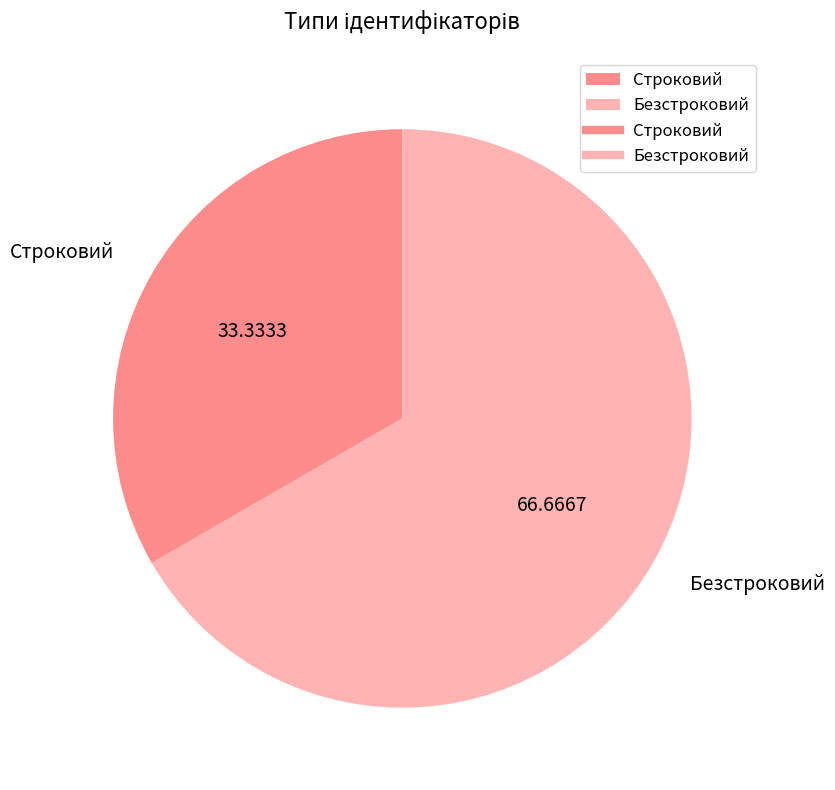

Which category has the smallest portion of the pie?

Строковий